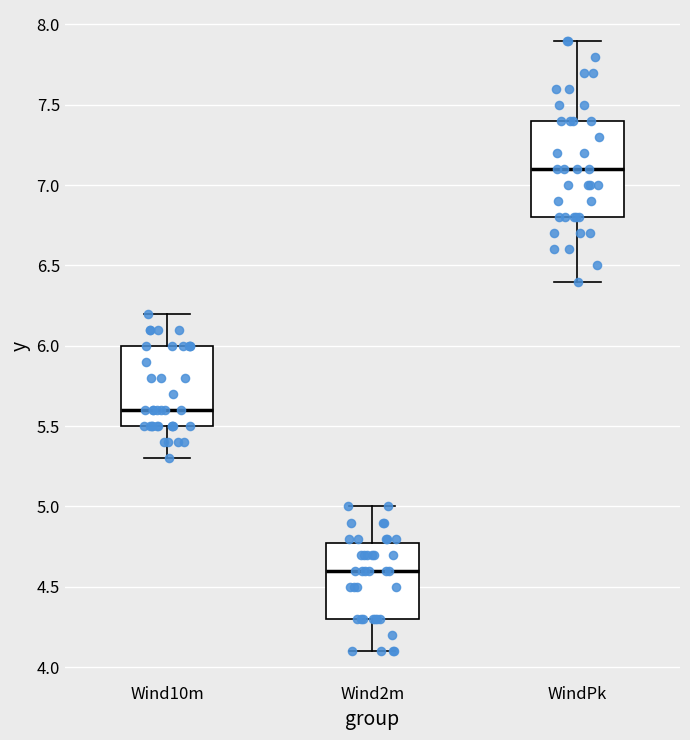

Which box is the tallest, from its lower edge to its upper edge?

WindPk